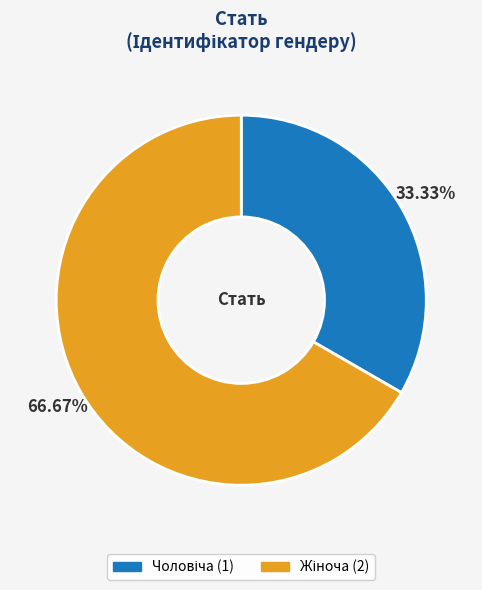

How many segments does this pie chart have?

2